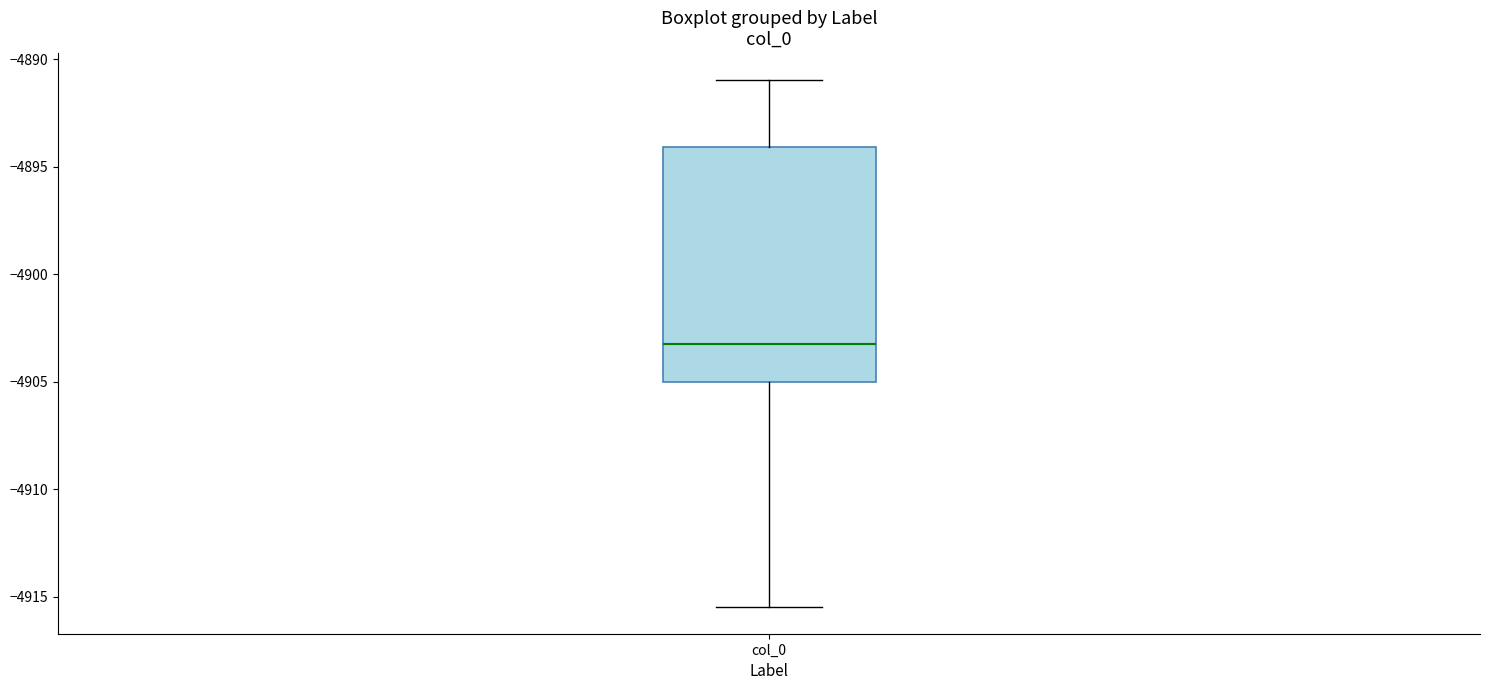

Where does the median line of the box for col_0 sit on the y-axis? The values are not printed on the chart, so give them approximately, as read against the axis.

-4903.0